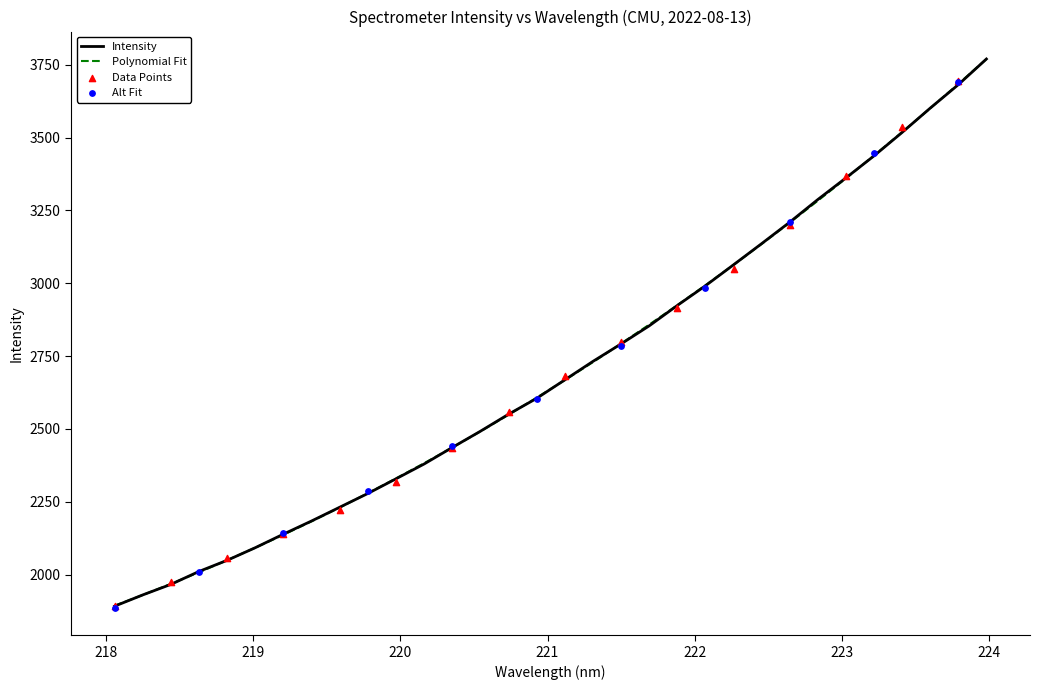

Between 220.1623 and 221.3083, which is larger?

221.3083